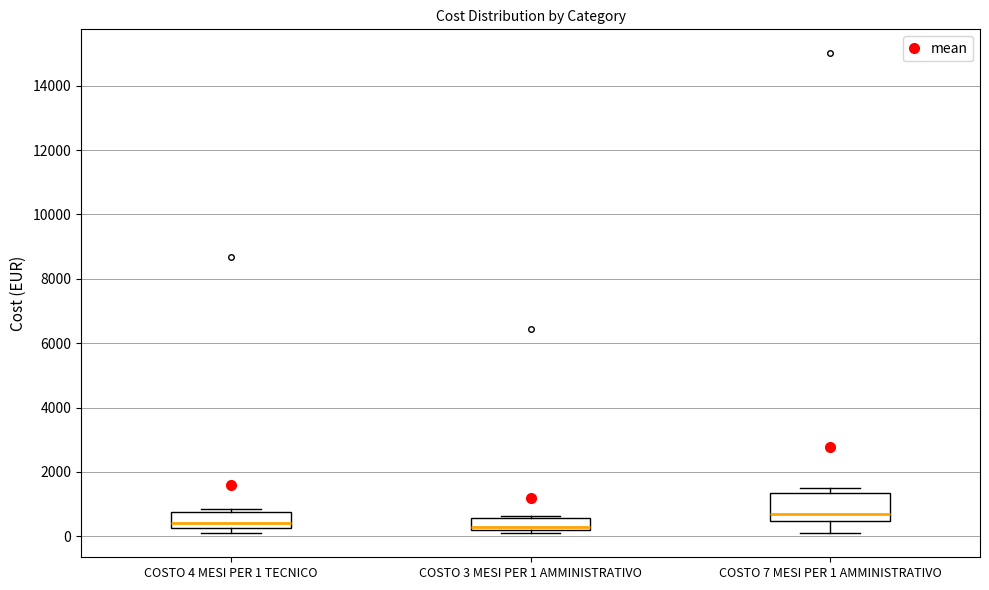

Where is the lower edge of the box for COSTO 7 MESI PER 1 AMMINISTRATIVO on the y-axis? The values are not printed on the chart, so give them approximately, as read against the axis.

400